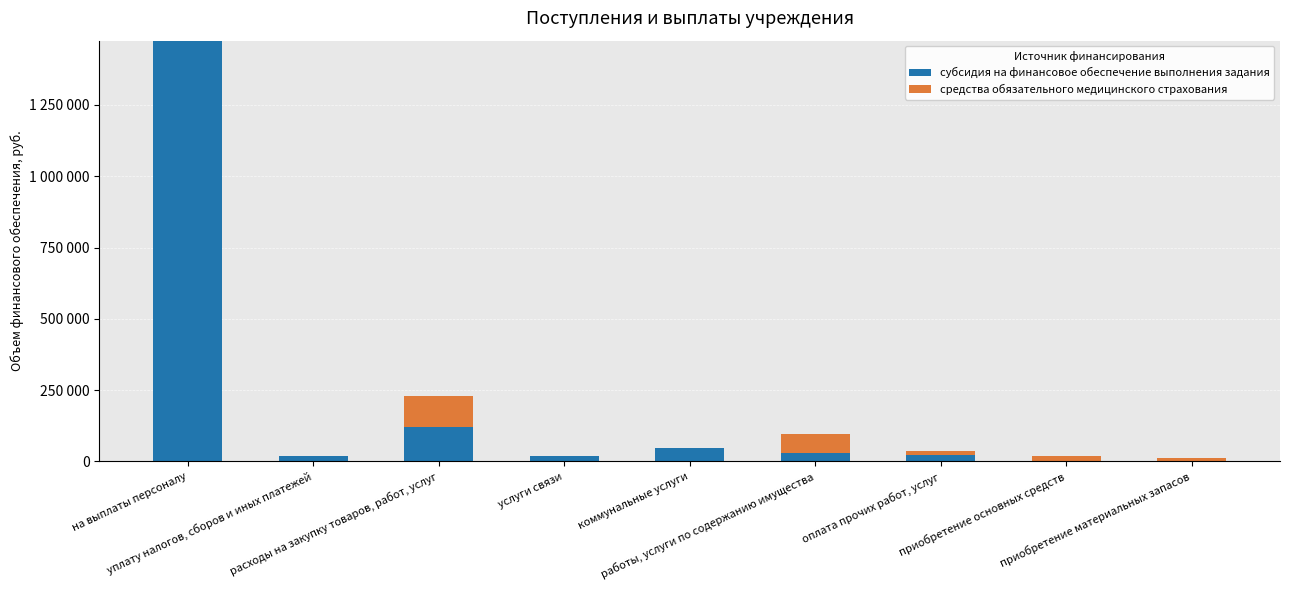

At which category is the sum across all series the highest?

на выплаты персоналу